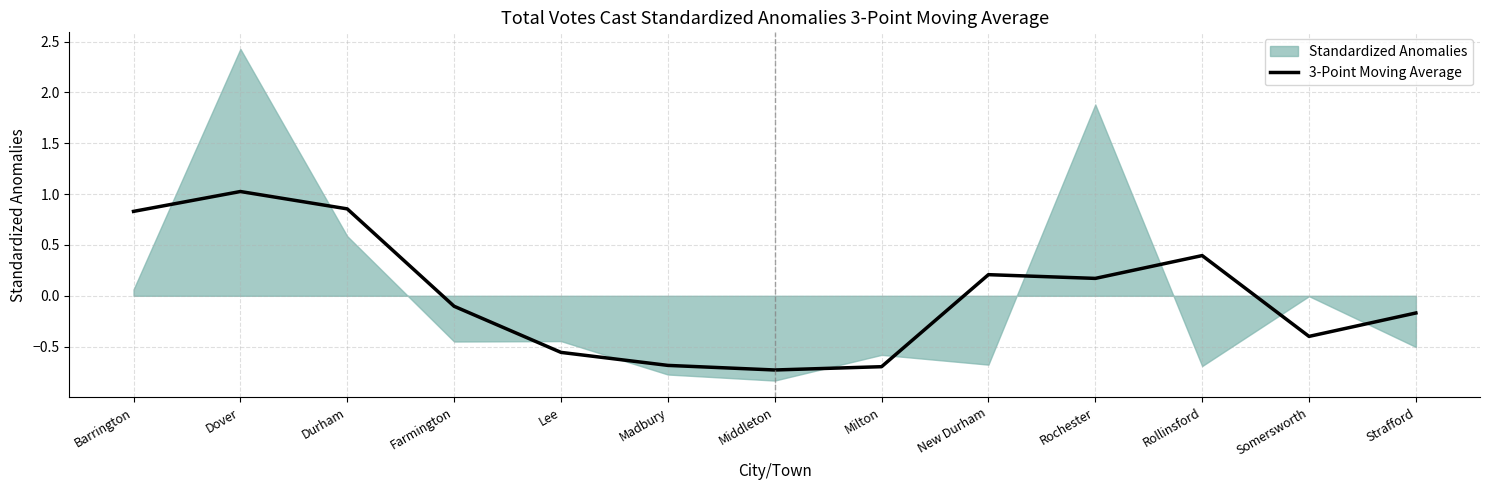

Is it true that 3-Point Moving Average equals -0.1 at Farmington?

True